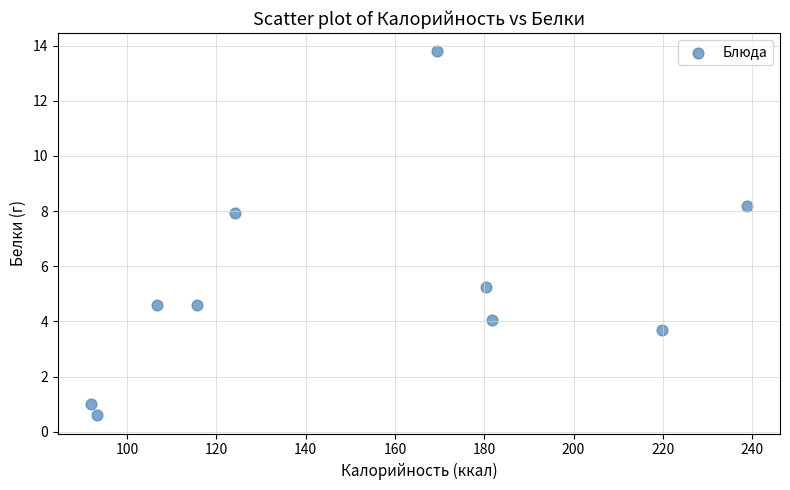

What Y value in the scatter plot is closest to 7?

7.9